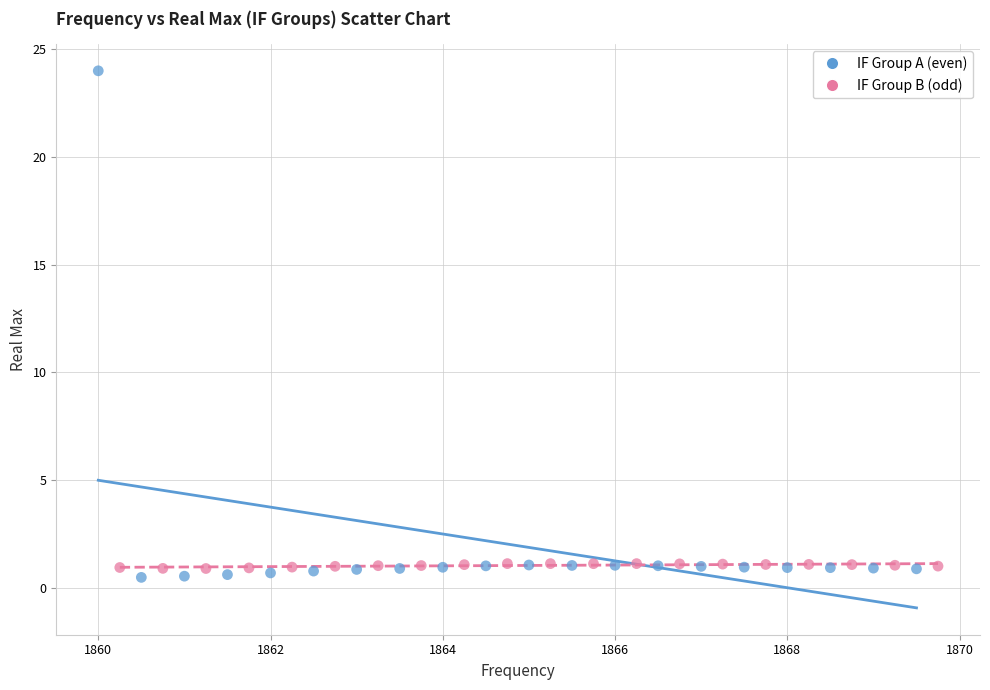

Which series has the widest spread of Y values?

IF Group A (even)